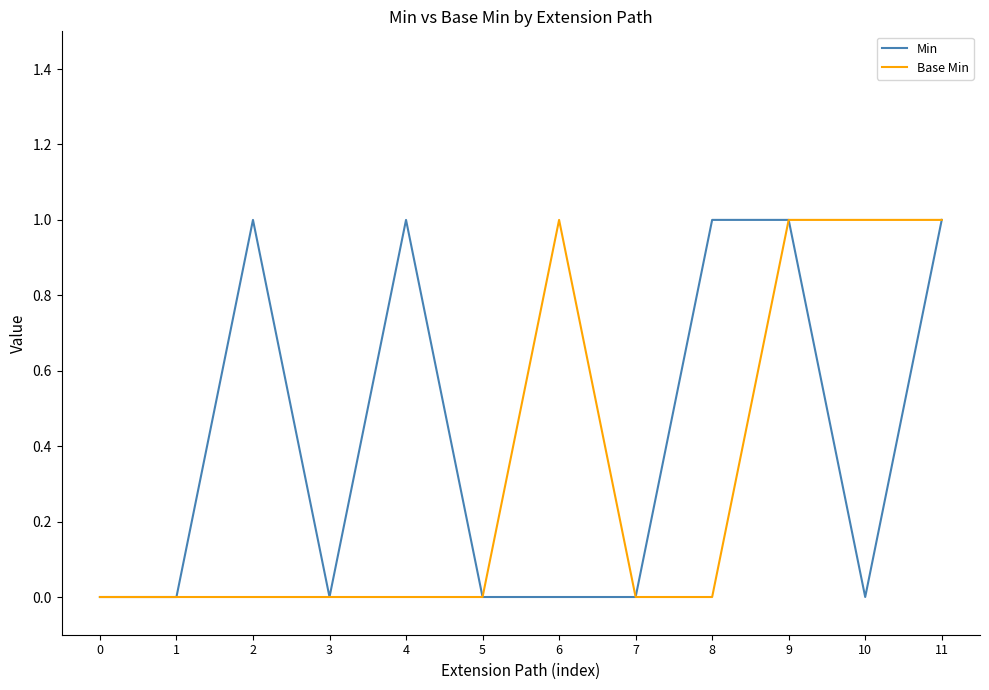

Reading right to left, what are all the values shown in this chart?

Min: 1	0	1	1	0	0	0	1	0	1	0	0
Base Min: 1	1	1	0	0	1	0	0	0	0	0	0